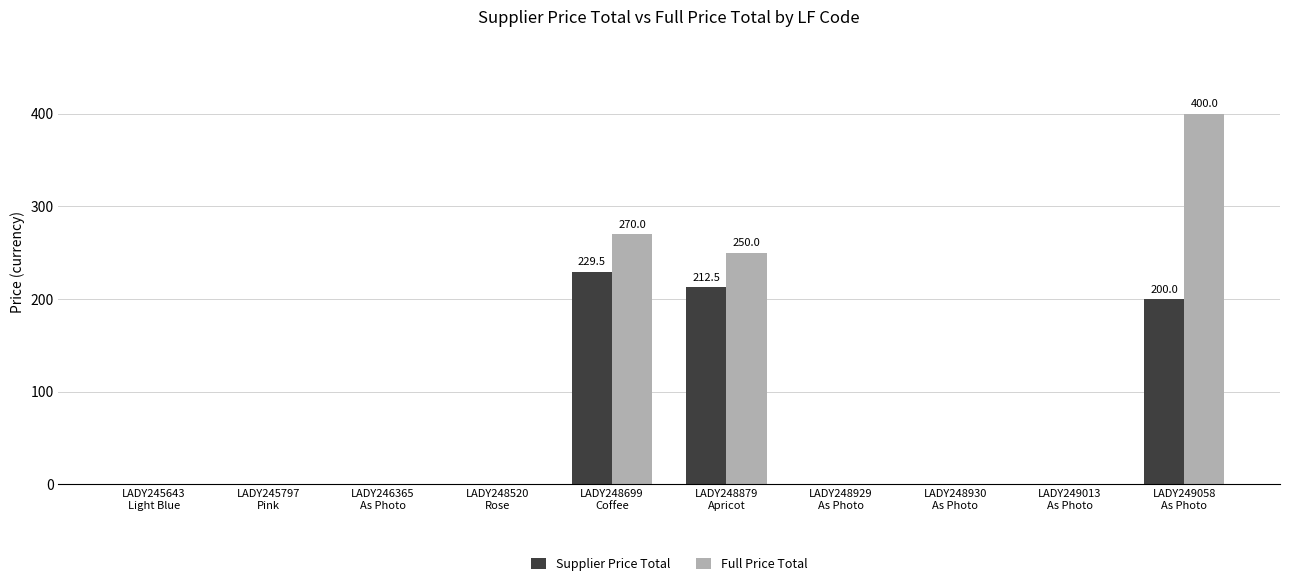

What is the maximum value shown in the chart?

400.0